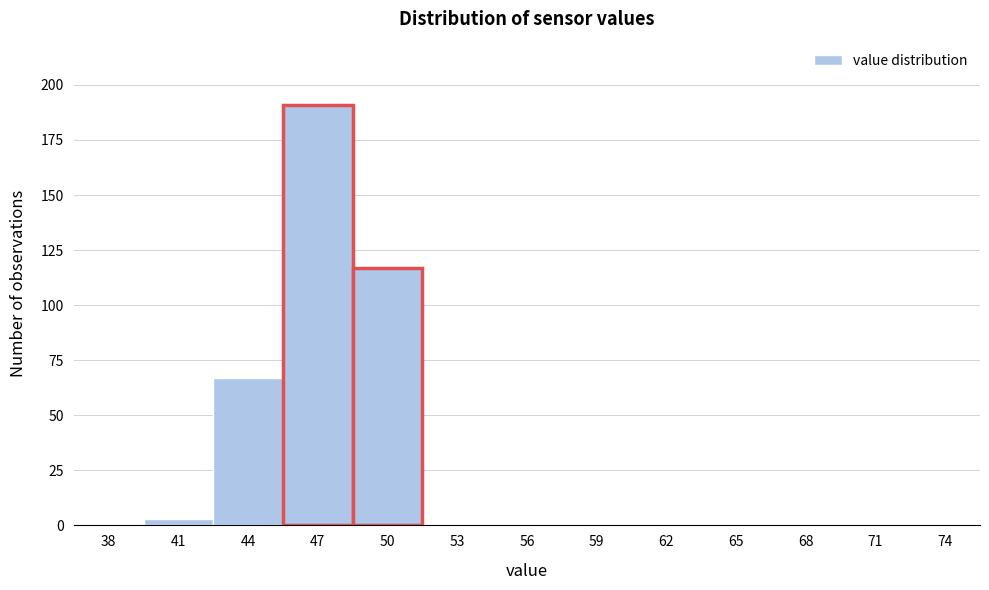

Reading left to right, transcribe all the data shown in this chart.

38=0	41=3	44=67	47=191	50=117	53=0	56=0	59=0	62=0	65=0	68=0	71=0	74=0